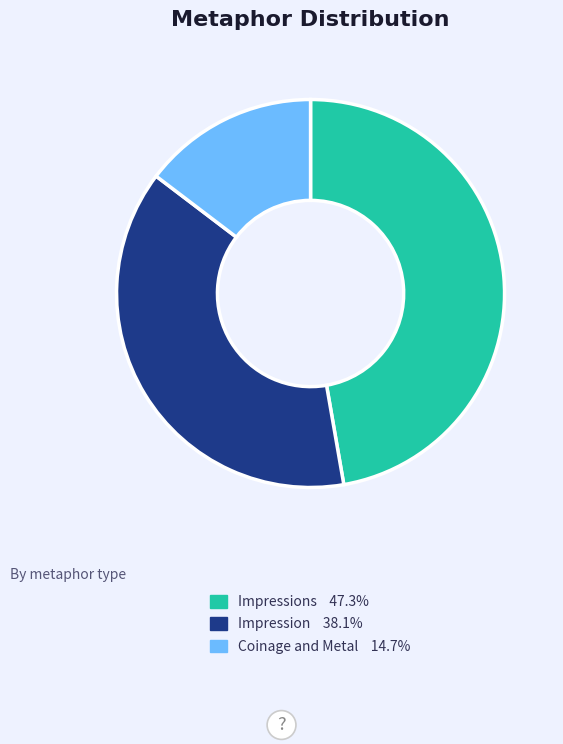

Is there a majority slice in this chart?

No